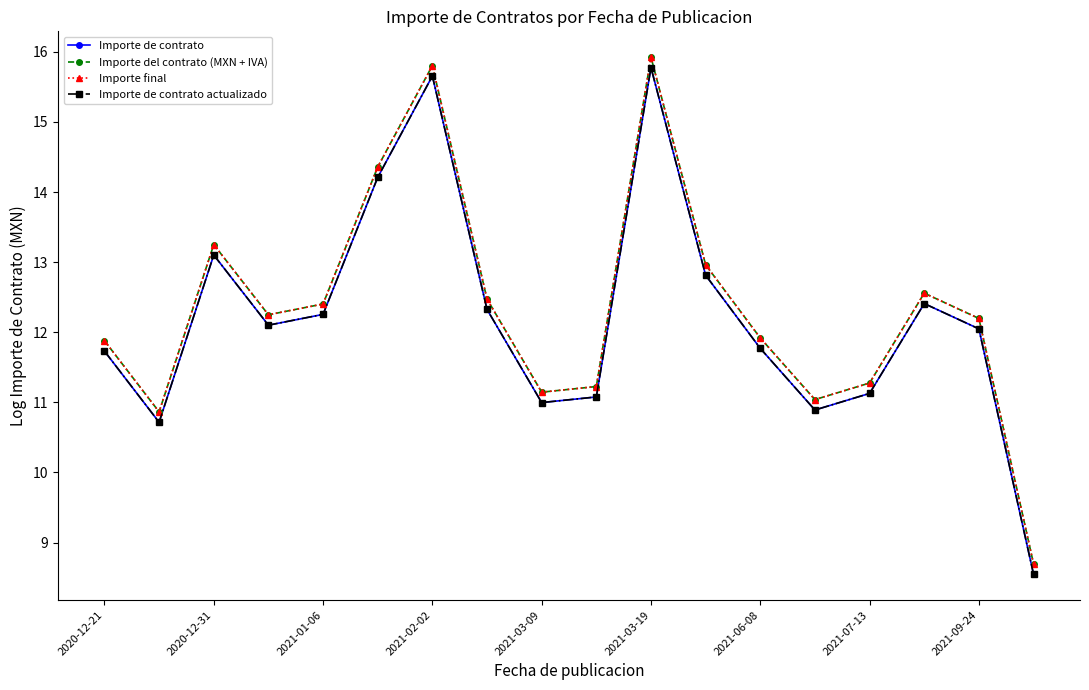

What is the sum of all Importe de contrato values?

219.6